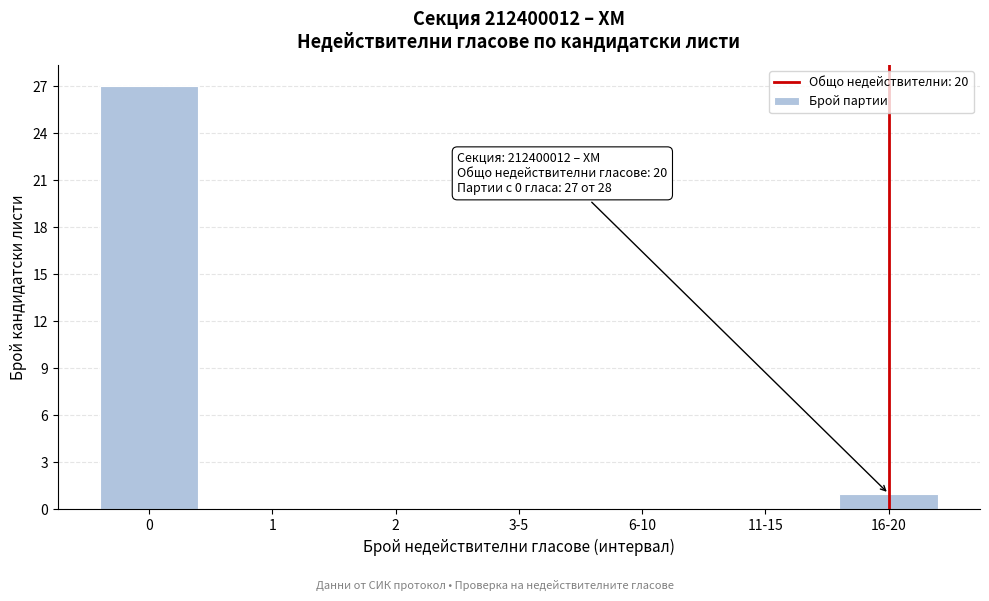

Reading right to left, extract all data points from this chart.

16-20=1	11-15=0	6-10=0	3-5=0	2=0	1=0	0=27